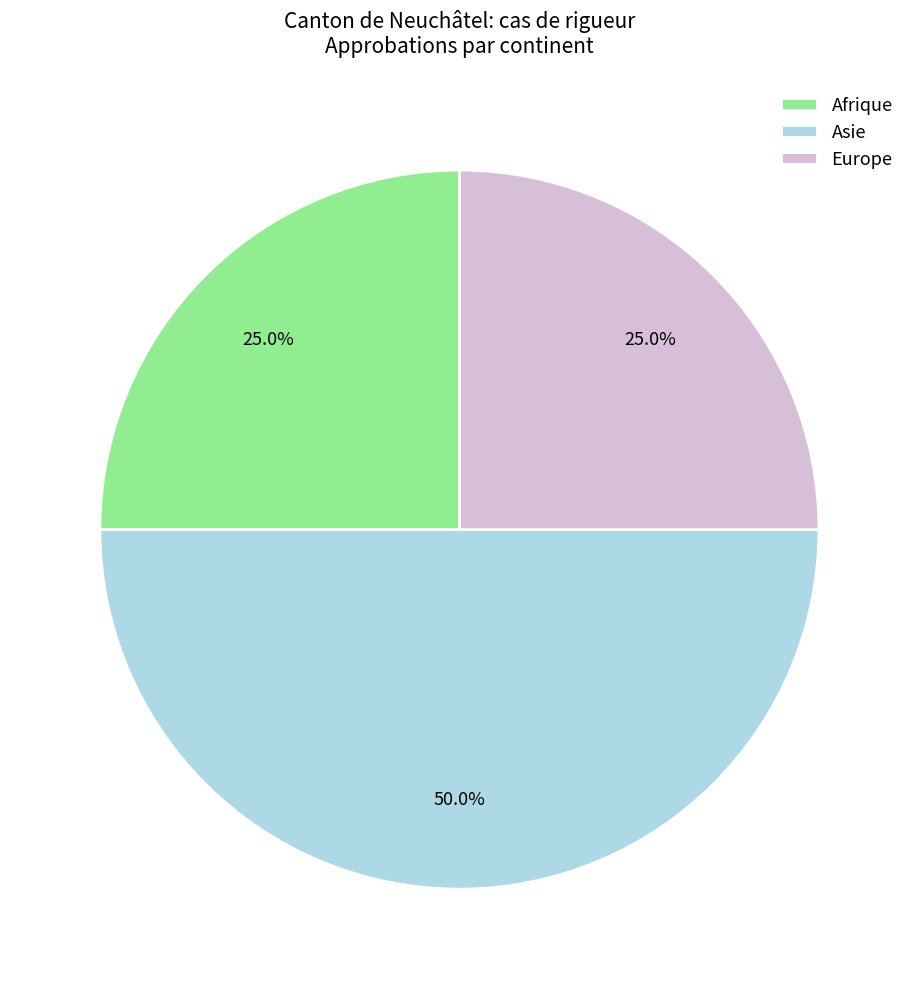

True or false: Asie accounts for 60% of the total.

False